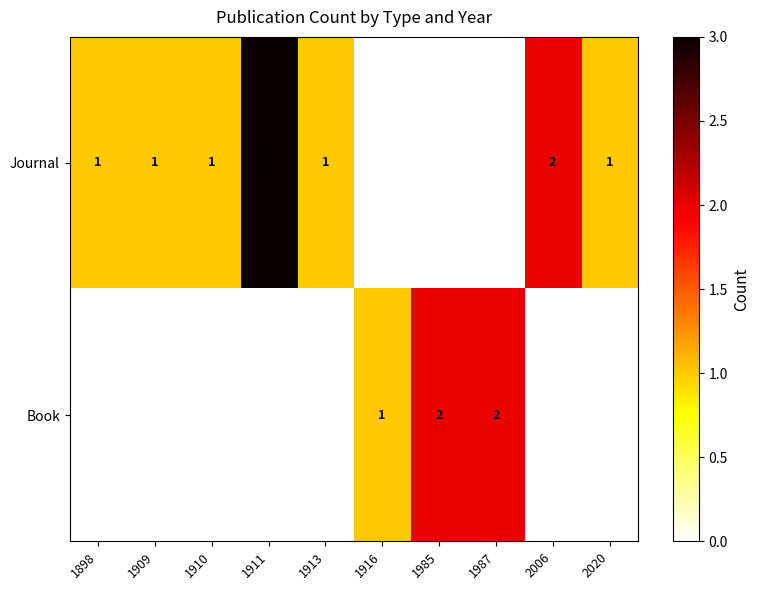

List the labels in order of Journal value, smallest first.

1916, 1985, 1987, 1898, 1909, 1910, 1913, 2020, 2006, 1911